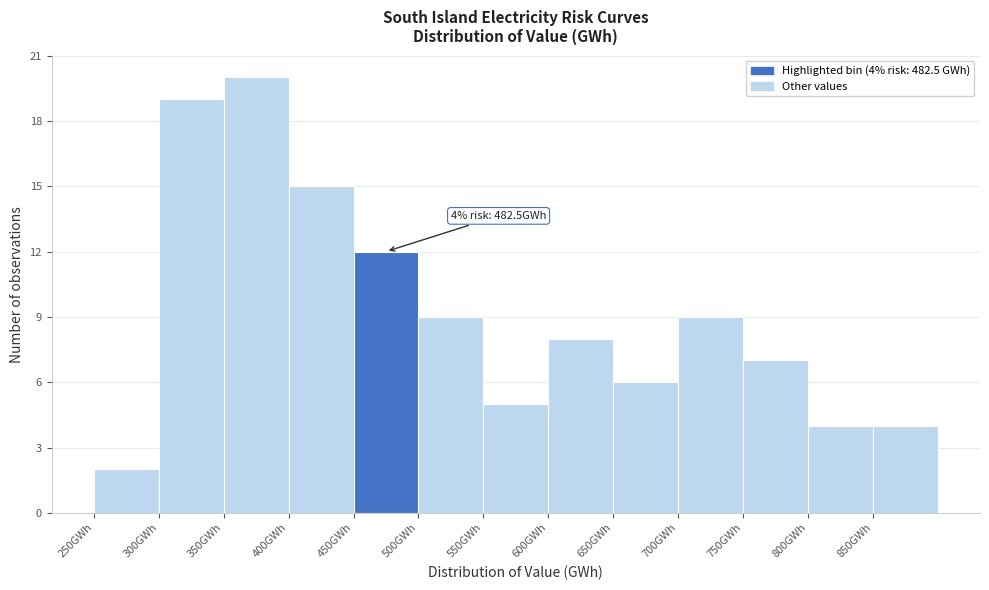

Which range on the x-axis has the tallest bar?

350 to 400